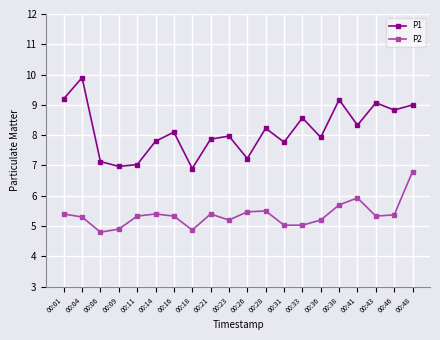

What is the difference between the P1 values at 00:16 and 00:18?

1.2